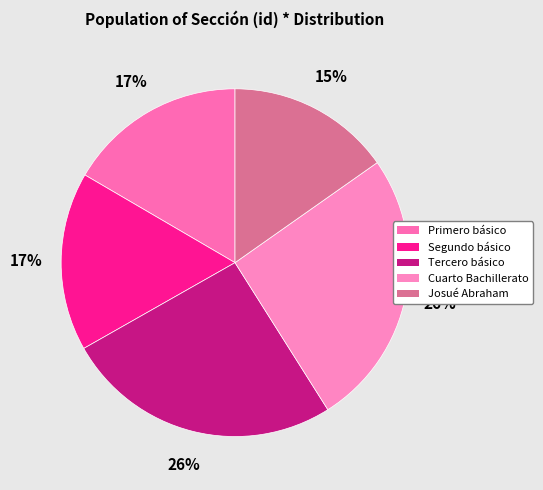

How many slices are in this pie chart?

5